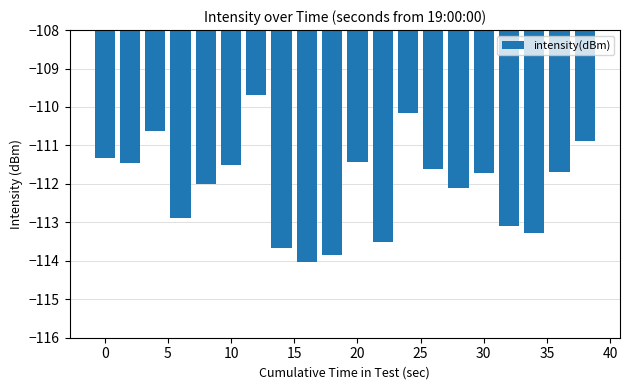

What is the value of the 3rd bar from the left?

-110.6